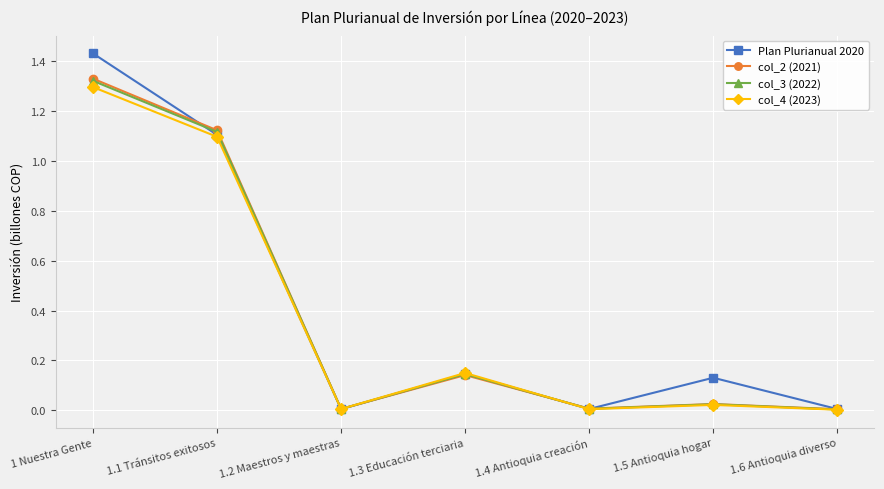

What are all the series names shown in the legend?

Plan Plurianual 2020, col_2 (2021), col_3 (2022), col_4 (2023)